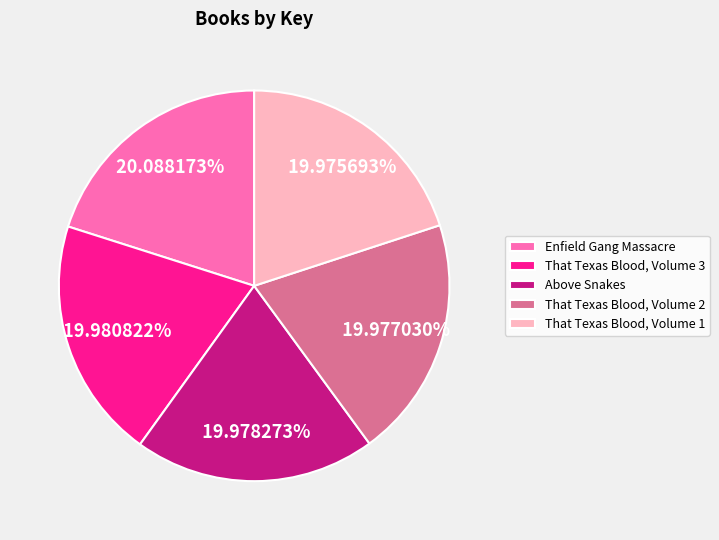

Rank the categories by value from lowest to highest.

That Texas Blood, Volume 1, That Texas Blood, Volume 2, Above Snakes, That Texas Blood, Volume 3, Enfield Gang Massacre